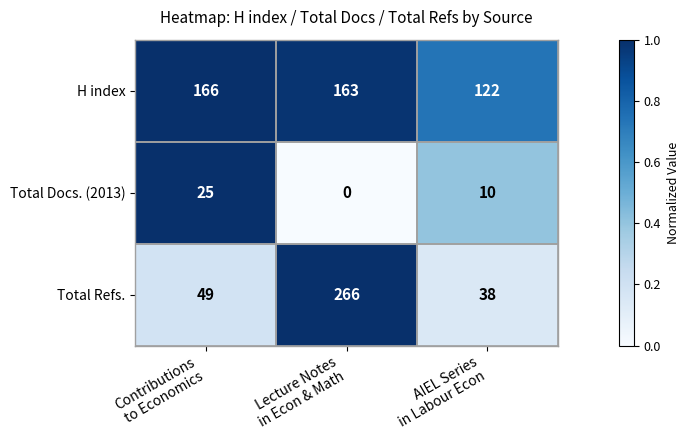

Rank the series by their average value, from highest to lowest.

H index, Total Refs., Total Docs. (2013)